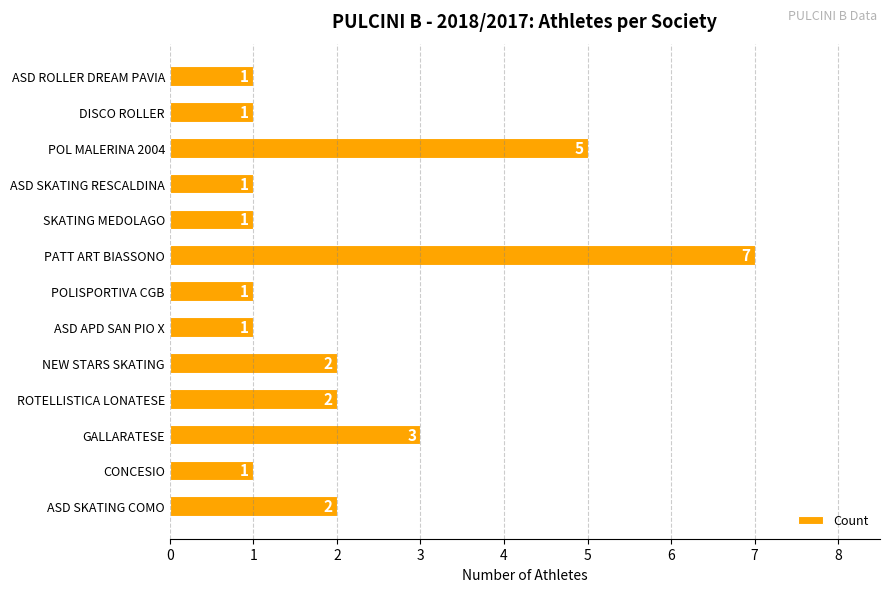

What is the difference between the maximum and minimum values?

6